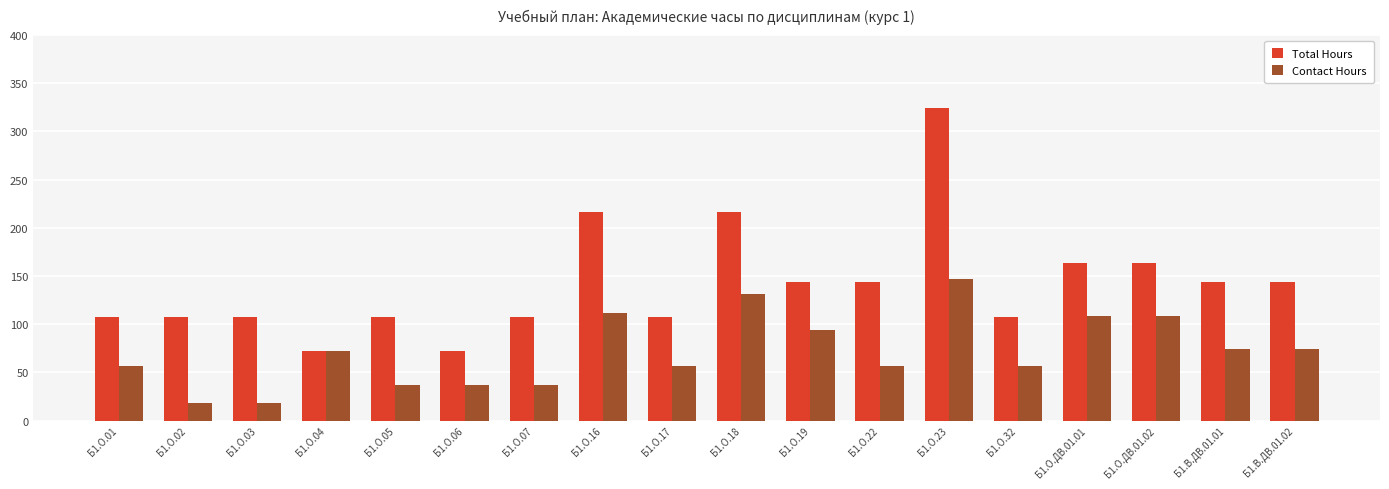

What are all the series names shown in the legend?

Total Hours, Contact Hours